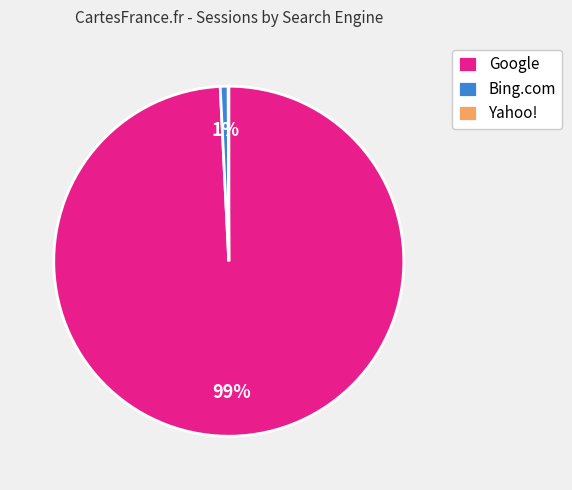

What percentage is the Google slice, to the nearest percent?

99%